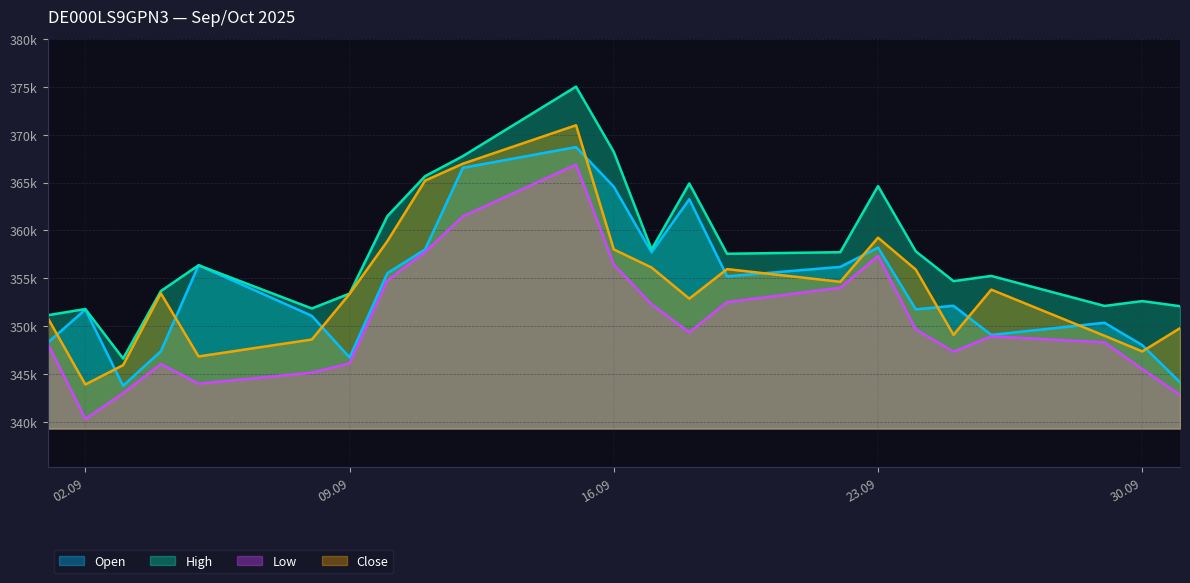

At which category is the sum across all series the highest?

15.09.2025